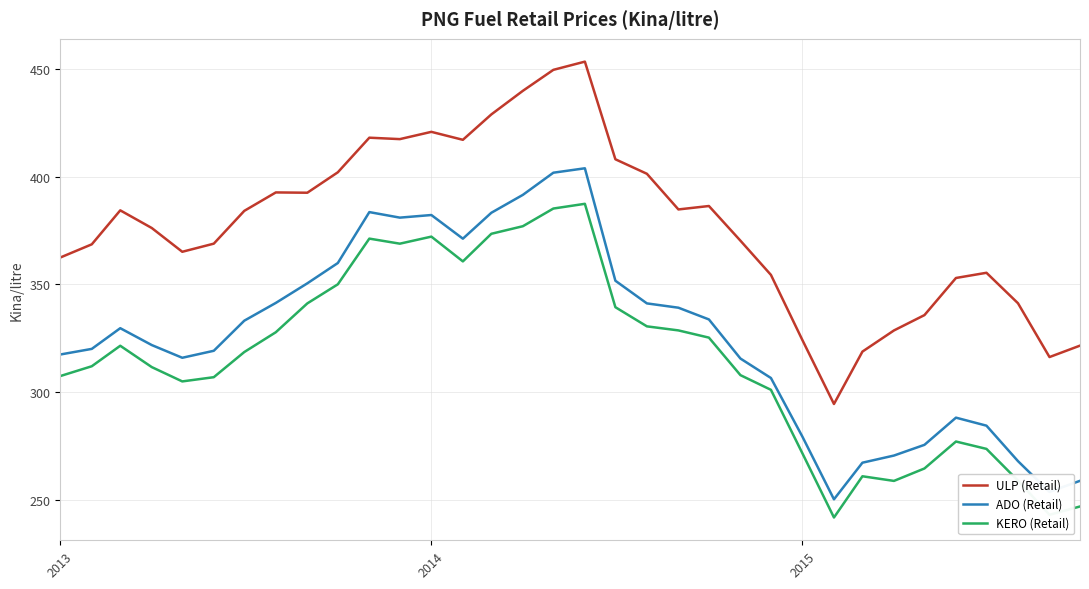

How many lines are shown in the chart?

3